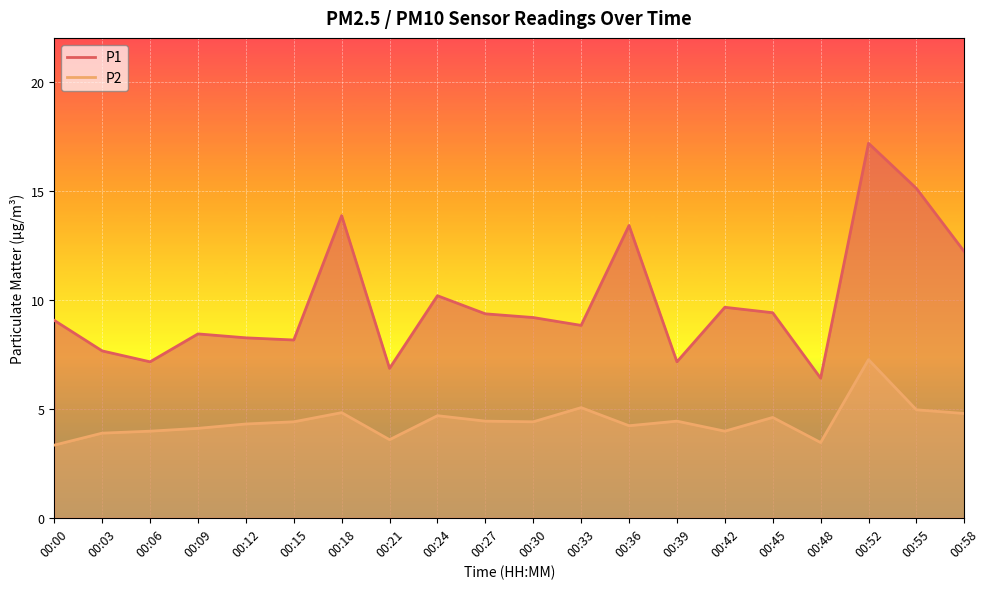

True or false: P1 has a value of 12.2 at 00:58.

True